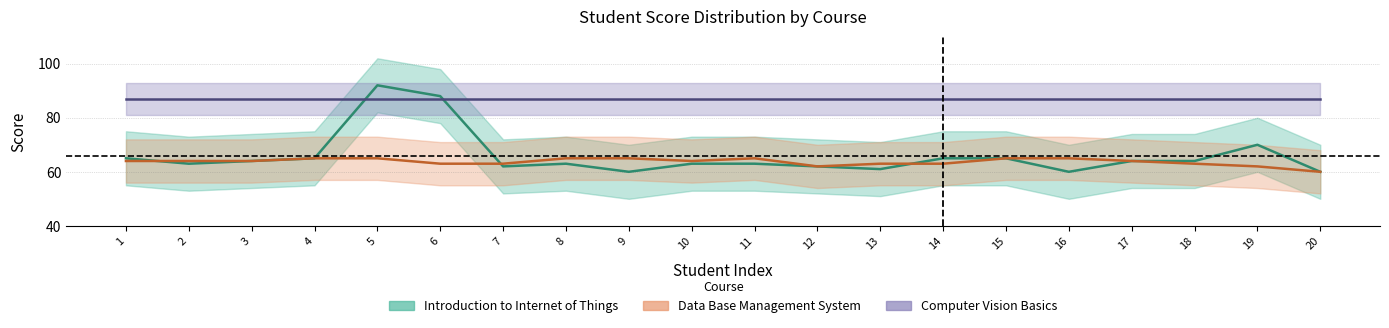

Is it true that Introduction to Internet of Things equals 63 at 8?

True